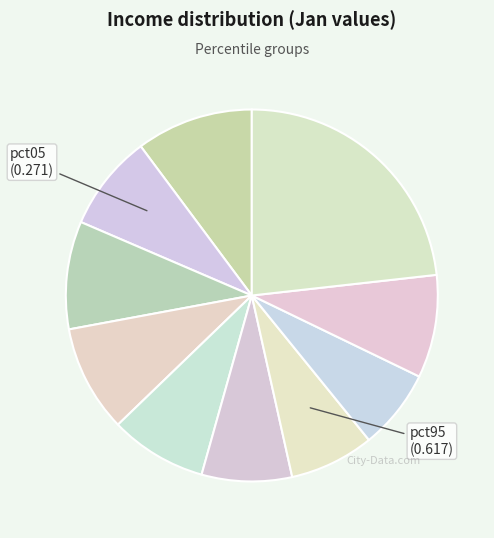

To the nearest percent, what is the difference between the largest and smallest slice percentages?

16%